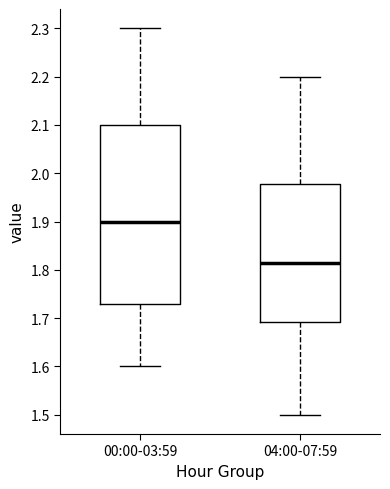

Reading left to right, read every box against the y-axis: the position of its median line, the range the box covers, and the ends of its whiskers. The values are not printed on the chart, so give them approximately, as read against the axis.

00:00-03:59: median 1.90, box 1.73 to 2.10, whiskers 1.60 to 2.30
04:00-07:59: median 1.82, box 1.69 to 1.98, whiskers 1.50 to 2.20